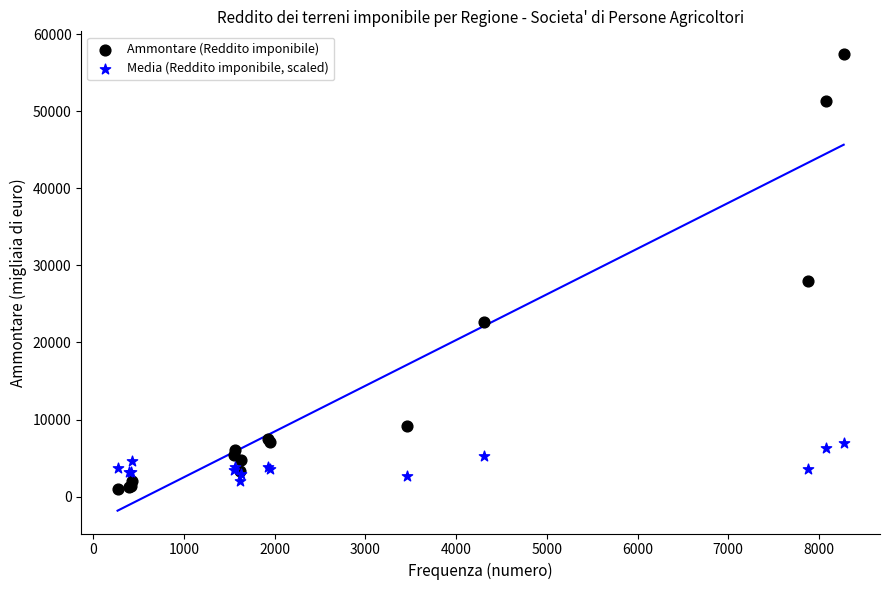

Which series has the largest Y range (max minus min)?

Ammontare (Reddito imponibile)